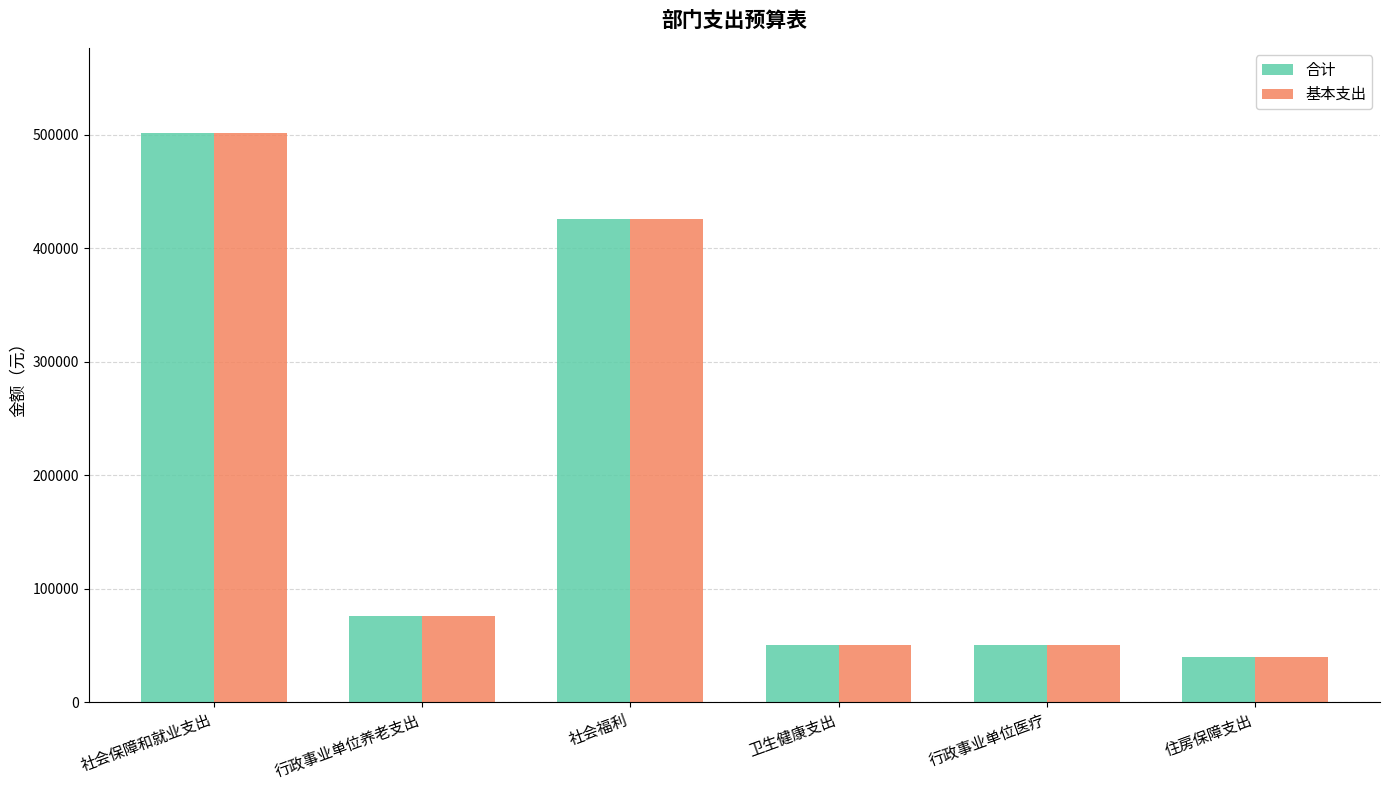

Reading left to right, what are all the values shown in this chart?

合计: 社会保障和就业支出=501298.7	行政事业单位养老支出=75509.4	社会福利=425789.3	卫生健康支出=50060.0	行政事业单位医疗=50060.0	住房保障支出=39607.2
基本支出: 社会保障和就业支出=501298.7	行政事业单位养老支出=75509.4	社会福利=425789.3	卫生健康支出=50060.0	行政事业单位医疗=50060.0	住房保障支出=39607.2